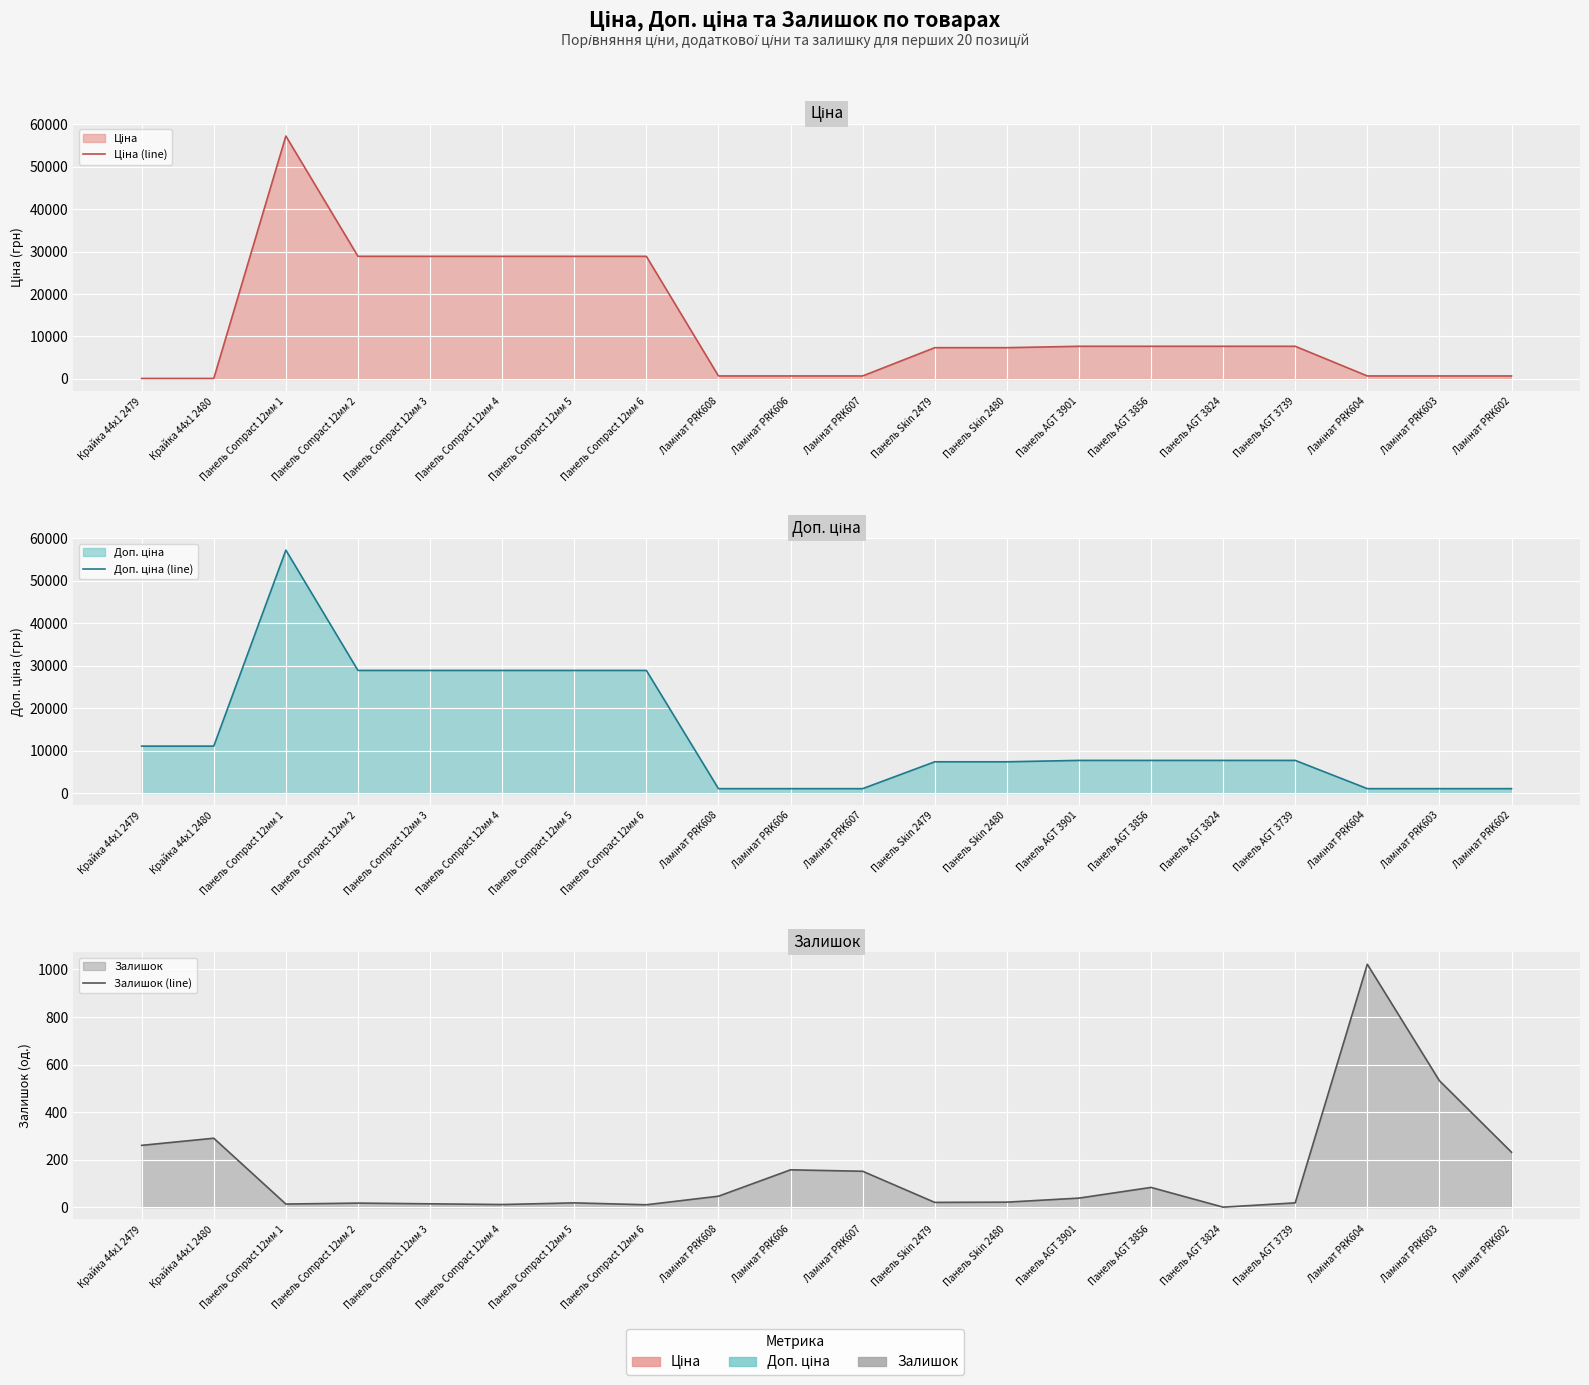

True or false: Доп. ціна (line) and Залишок (line) intersect in this chart.

False